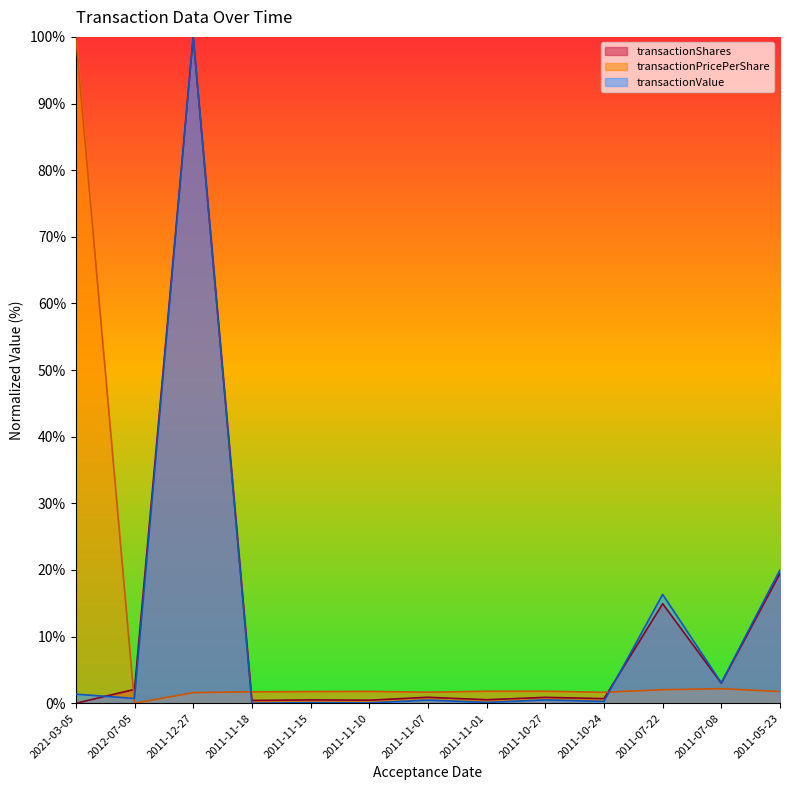

Between which two adjacent categories do transactionValue and transactionPricePerShare first intersect?

2021-03-05 and 2012-07-05